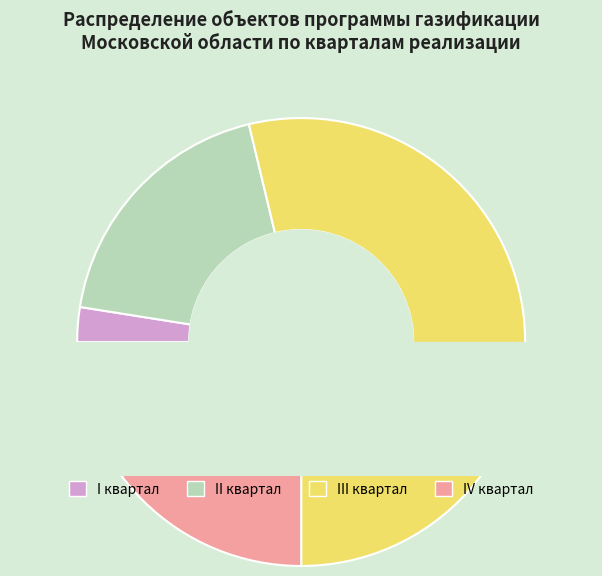

What percentage do IV квартал and III квартал together represent?

78.8%